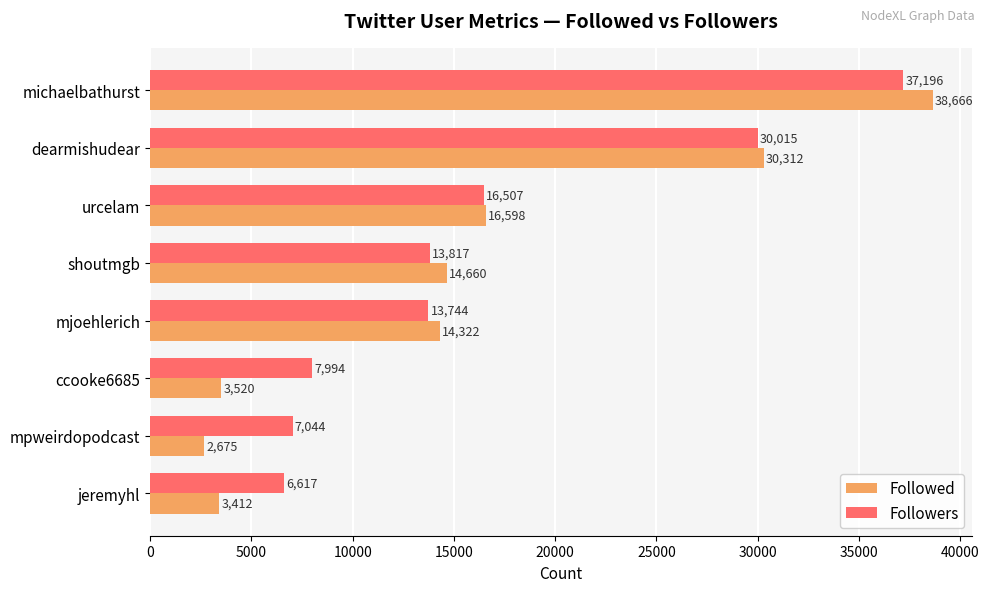

At which label is Followed closest to 20670?

urcelam